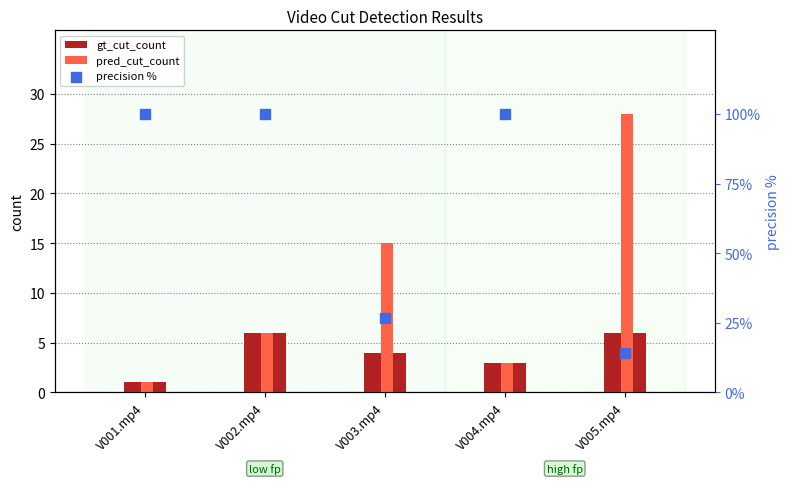

What is the total value across all series at V001.mp4?

102.0